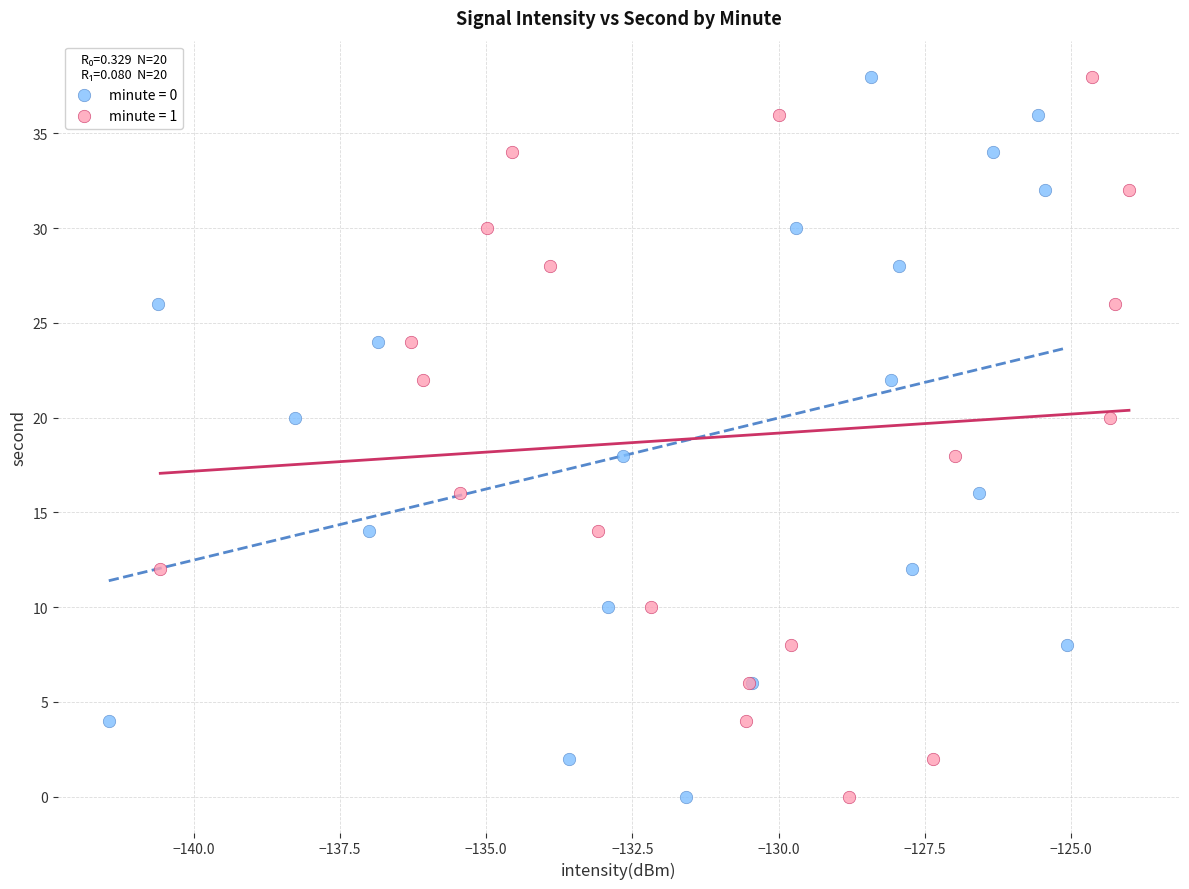

What are all the series names shown in the legend?

minute = 0, minute = 1